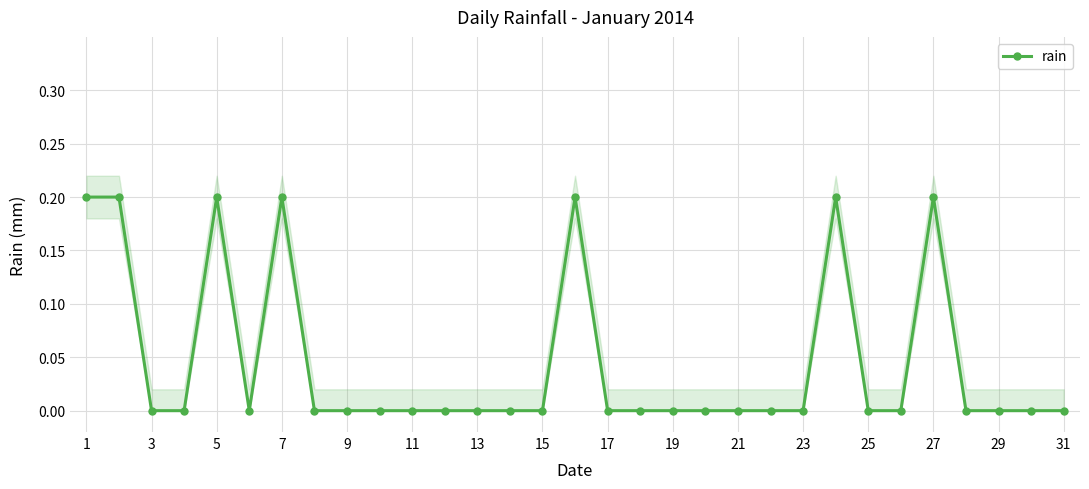

True or false: rain has more than 0 interior local peaks.

True